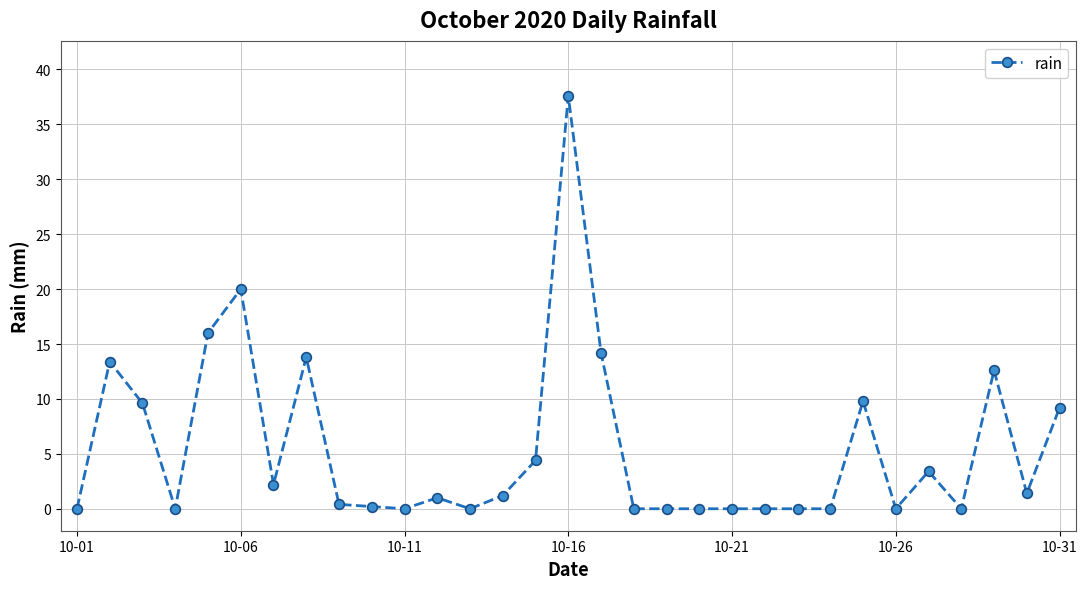

What is the difference between the maximum and second lowest values?

37.6